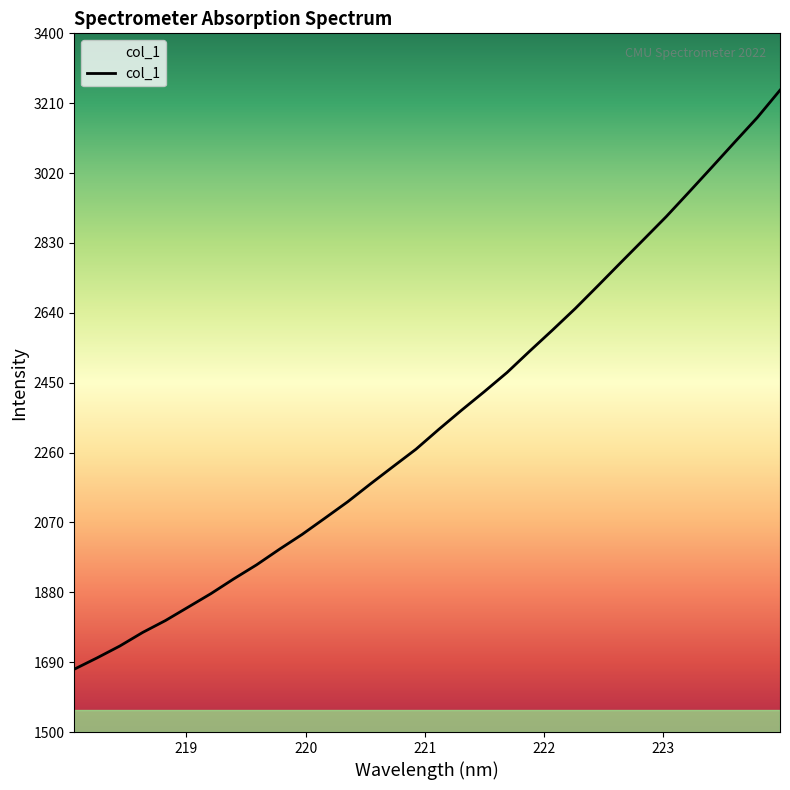

What is the difference between the maximum and second lowest values?

1543.8